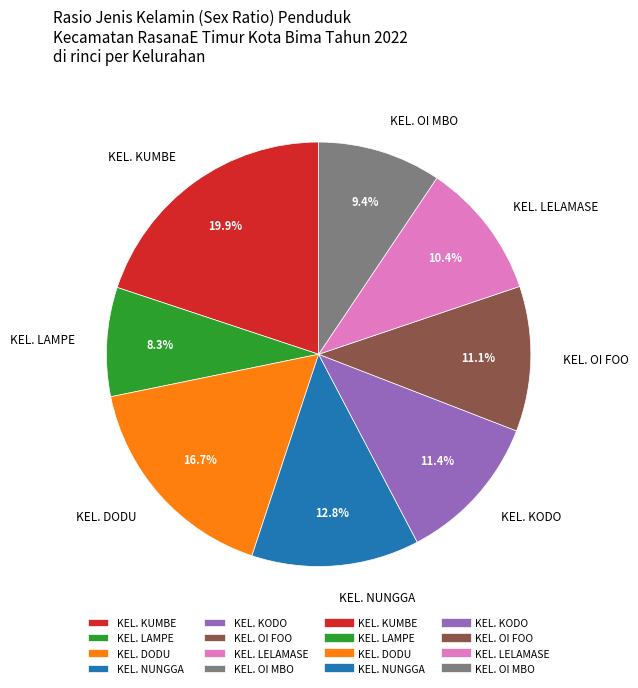

Which slice is the largest?

KEL. KUMBE